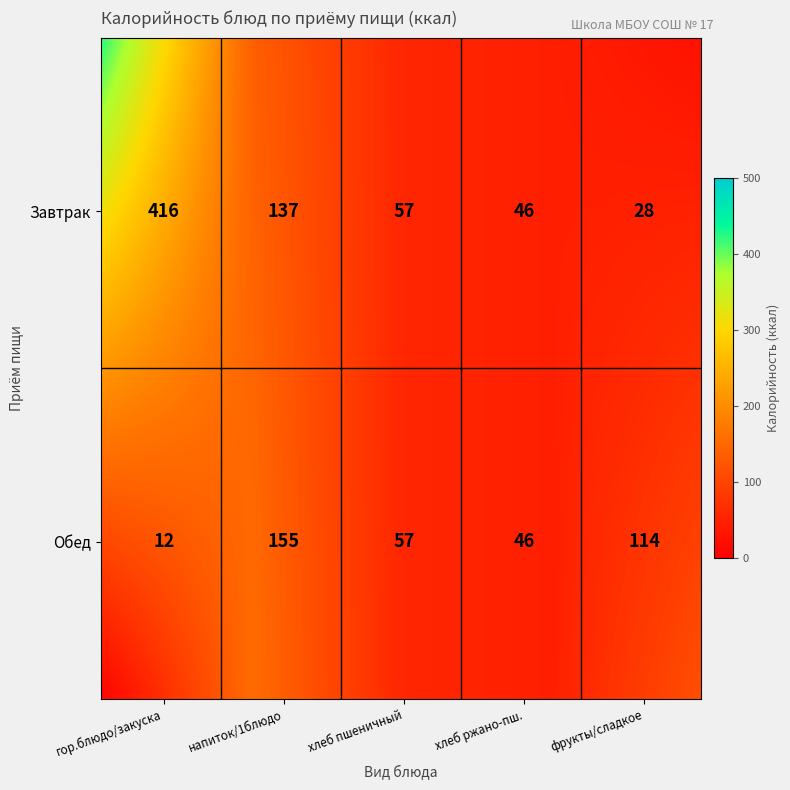

Which series has the widest spread of values?

Завтрак